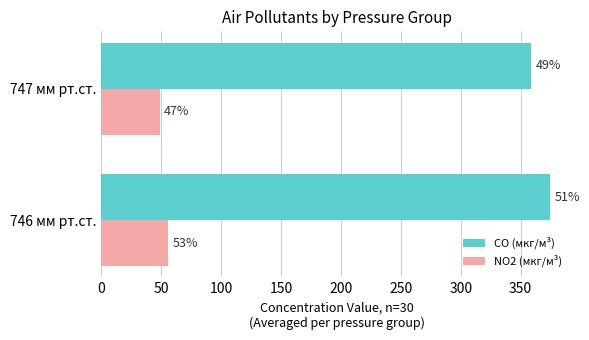

What is the sum of all CO (мкг/м³) values?

732.8